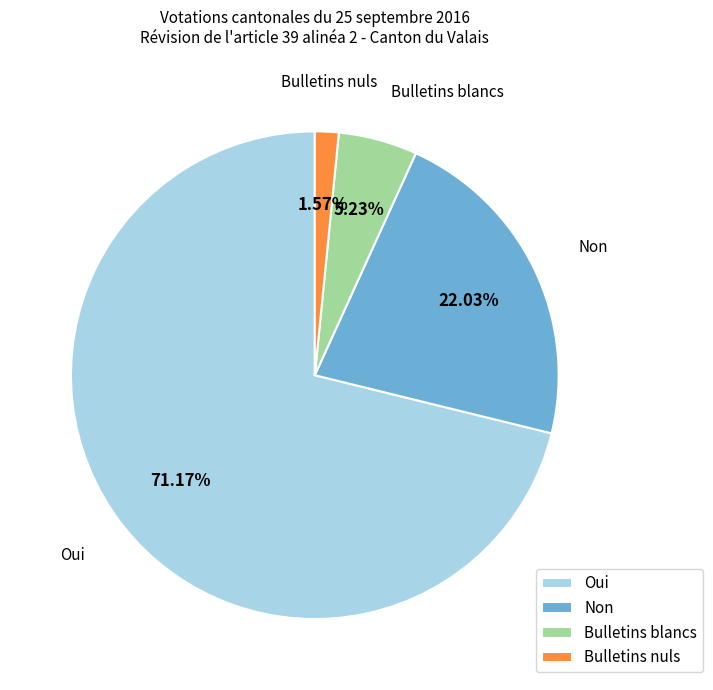

To the nearest percent, what percentage of the pie is Bulletins blancs?

5%